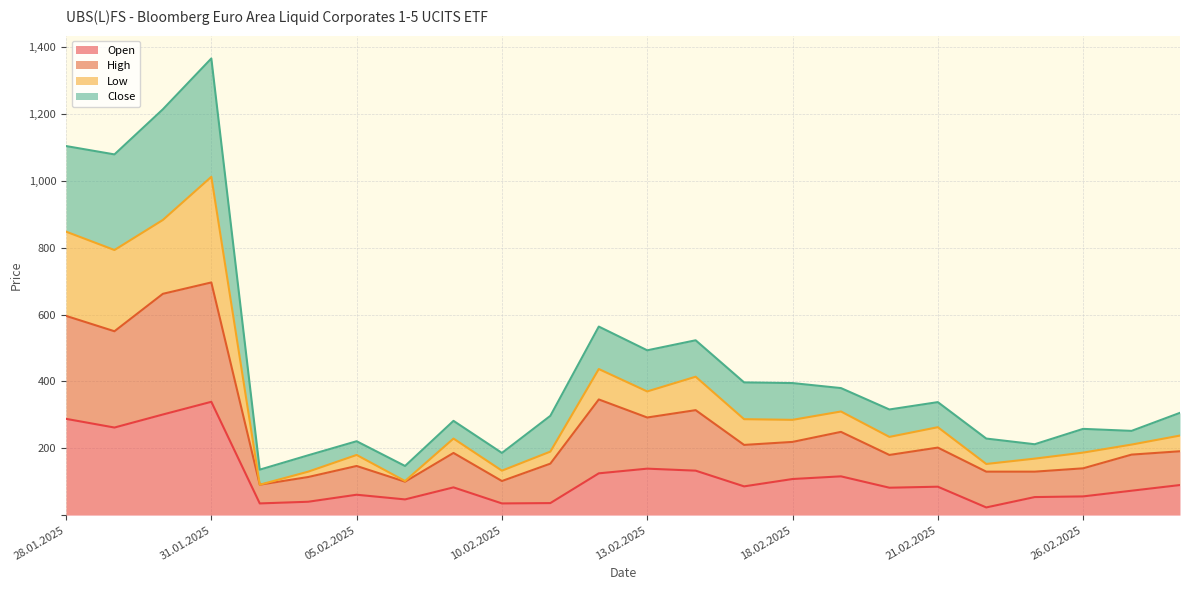

Is it true that Open equals 56 at 26.02.2025?

True